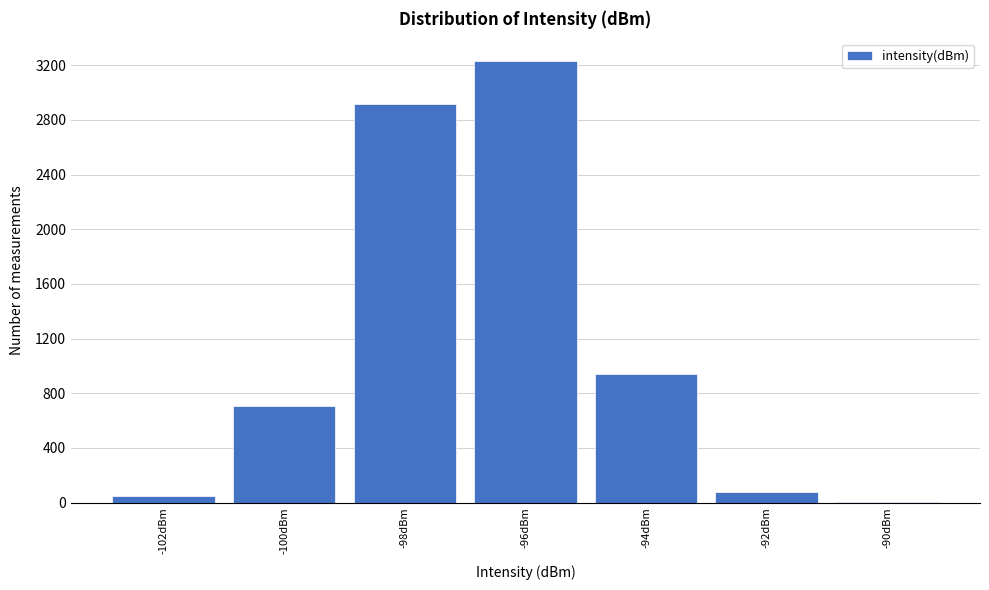

Reading left to right, extract all data points from this chart.

-102dBm=50	-100dBm=708	-98dBm=2915	-96dBm=3235	-94dBm=941	-92dBm=78	-90dBm=2